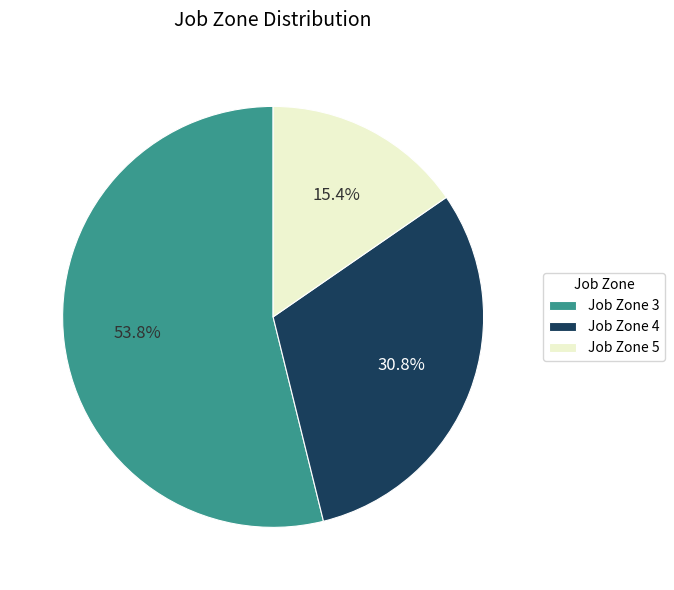

Between Job Zone 4 and Job Zone 5, which is larger?

Job Zone 4